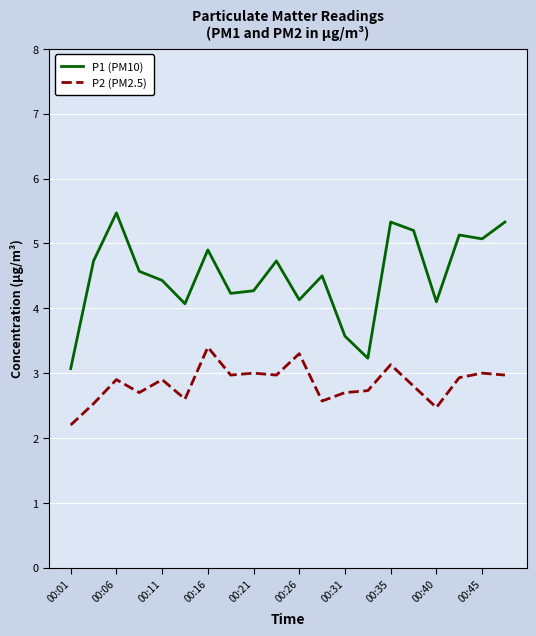

What is the difference between the maximum and minimum values in the P1 (PM10) series?

2.4